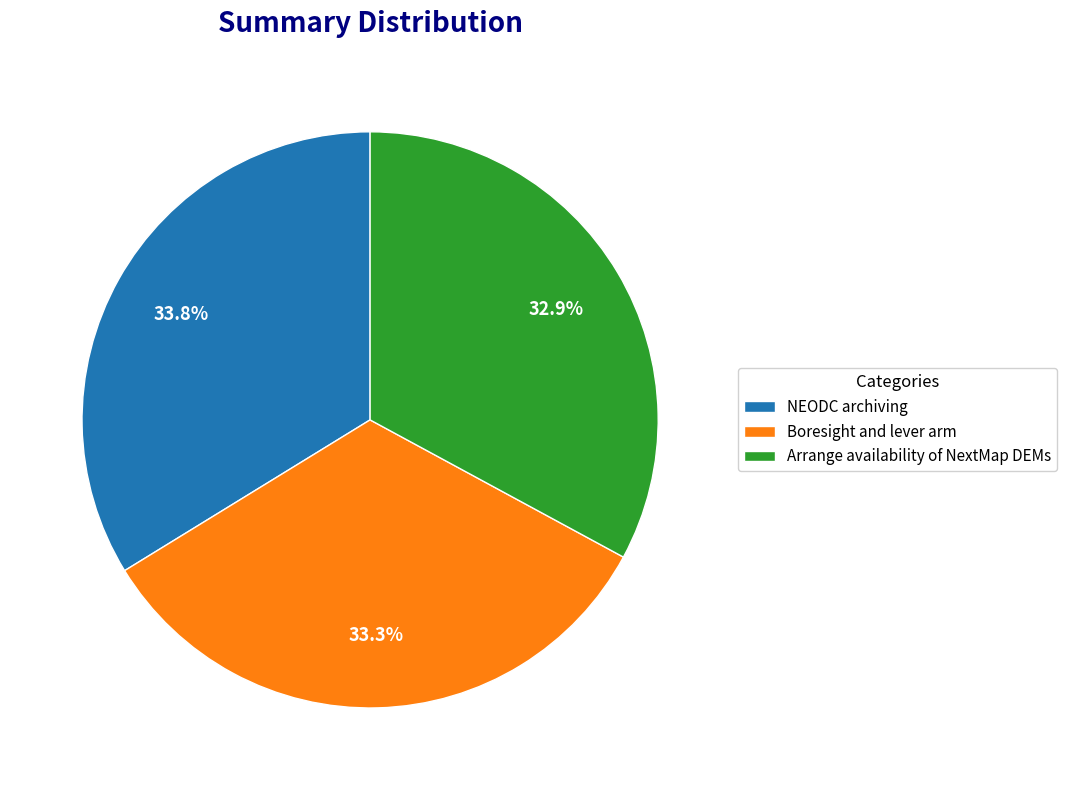

Does Boresight and lever arm represent more than half of the total?

No